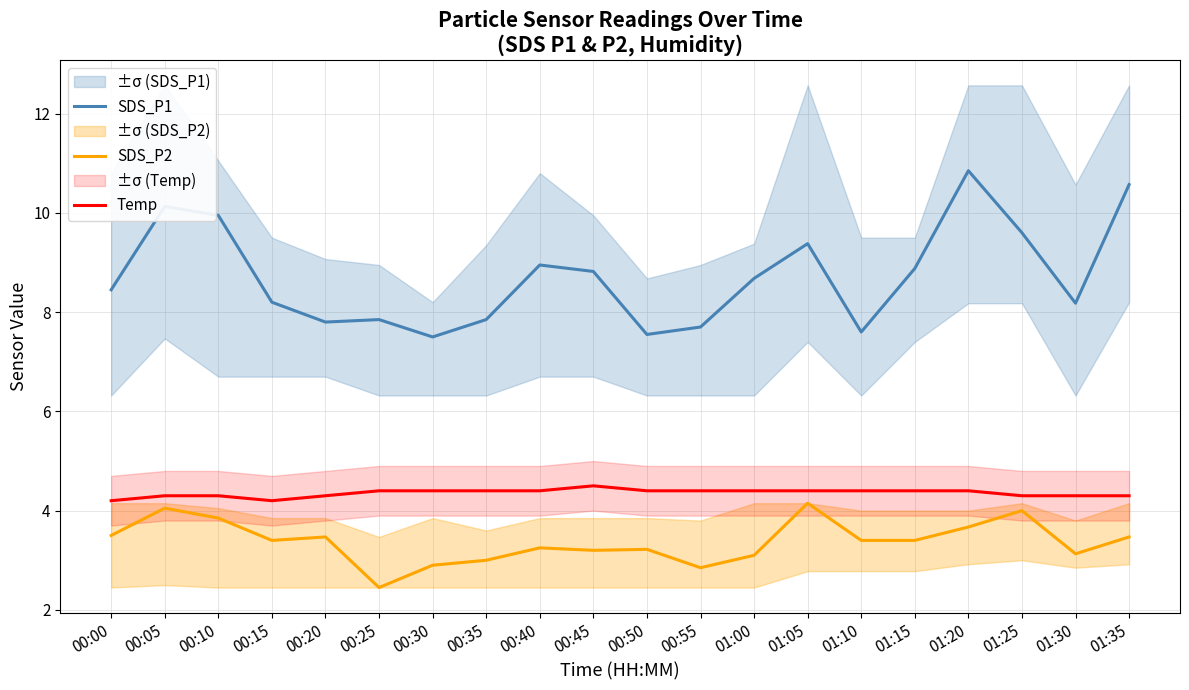

List the series in order of their peak value, highest first.

SDS_P1, Temp, SDS_P2